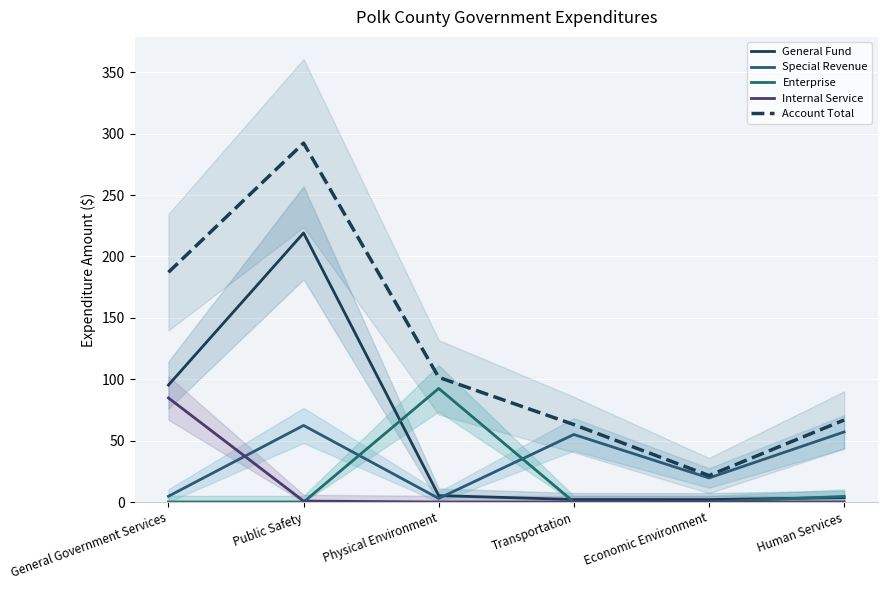

What is the spread (max minus min) of values at Transportation?

63.1